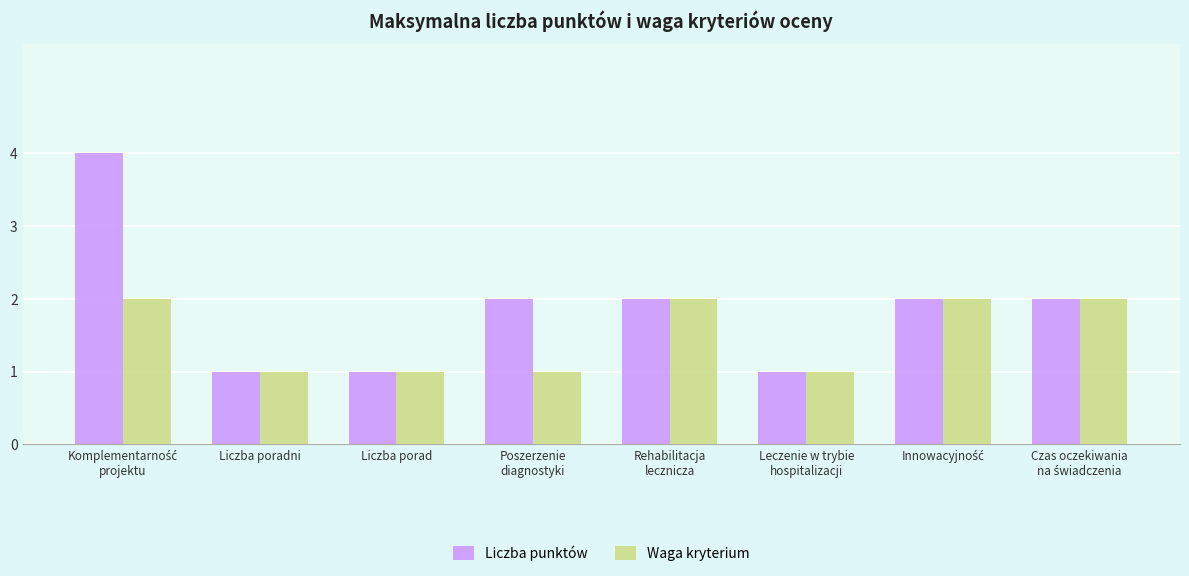

What is the sum of all Waga kryterium values?

12